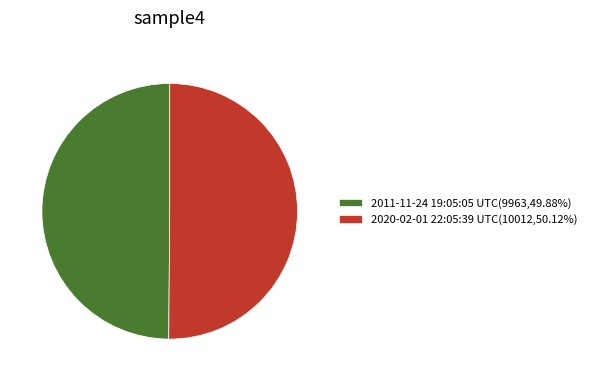

Is the sum of 2011-11-24 19:05:05 UTC(9963,49.88%) and 2020-02-01 22:05:39 UTC(10012,50.12%) greater than half?

Yes